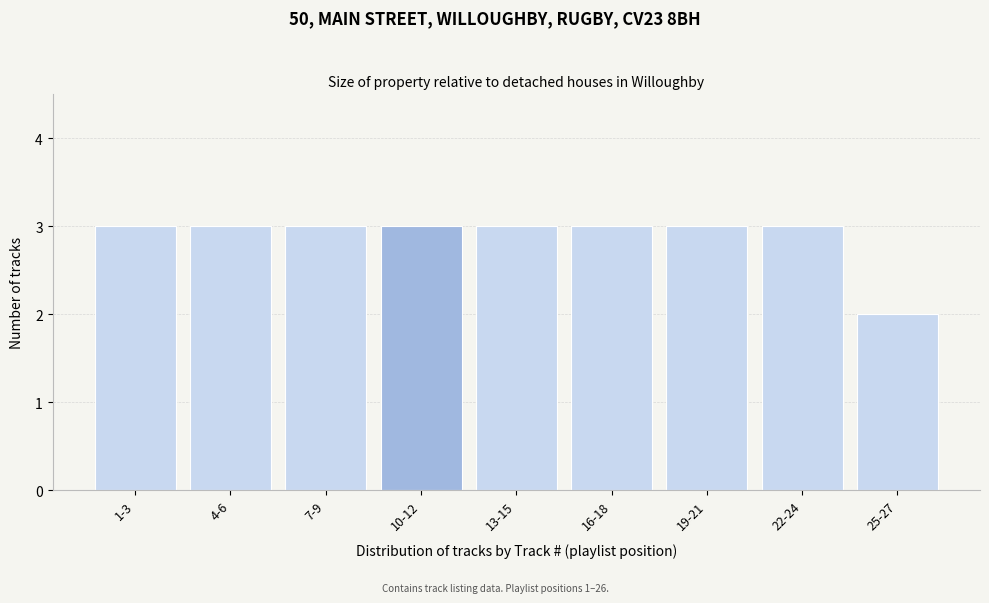

Reading left to right, list all the values displayed in this chart.

1-3=3	4-6=3	7-9=3	10-12=3	13-15=3	16-18=3	19-21=3	22-24=3	25-27=2